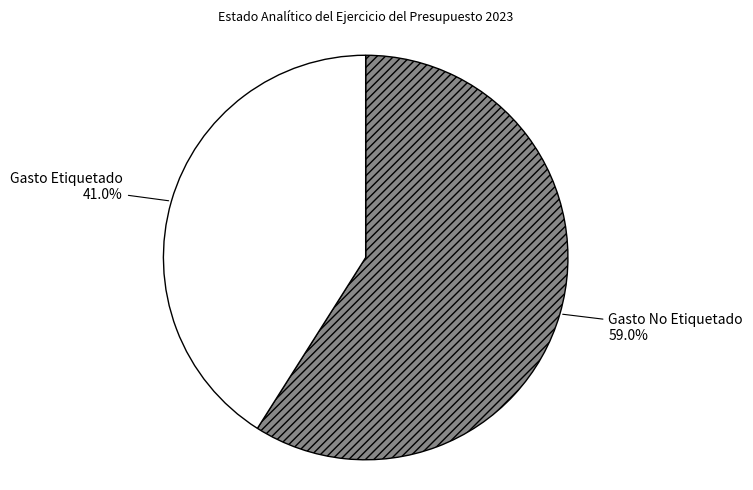

The Gasto Etiquetado slice represents 53% of the pie. True or false?

False